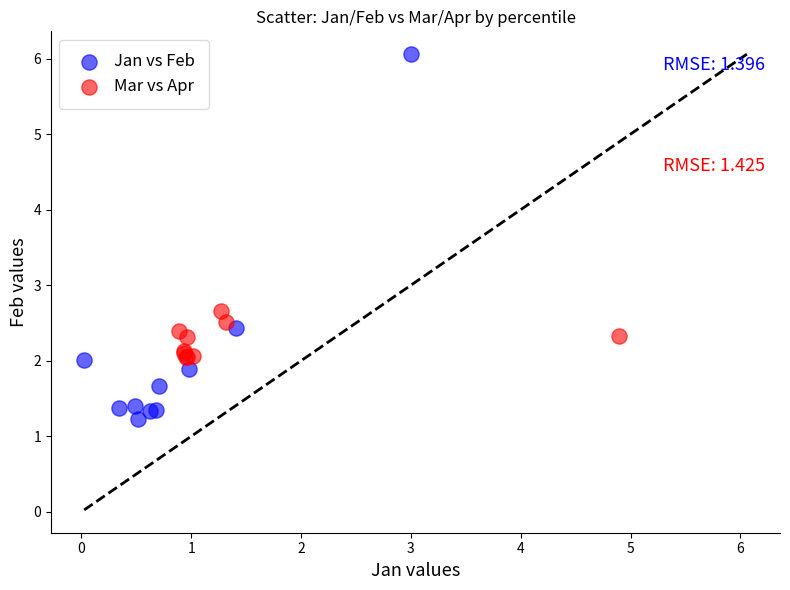

Which series contains the highest Y value?

Jan vs Feb